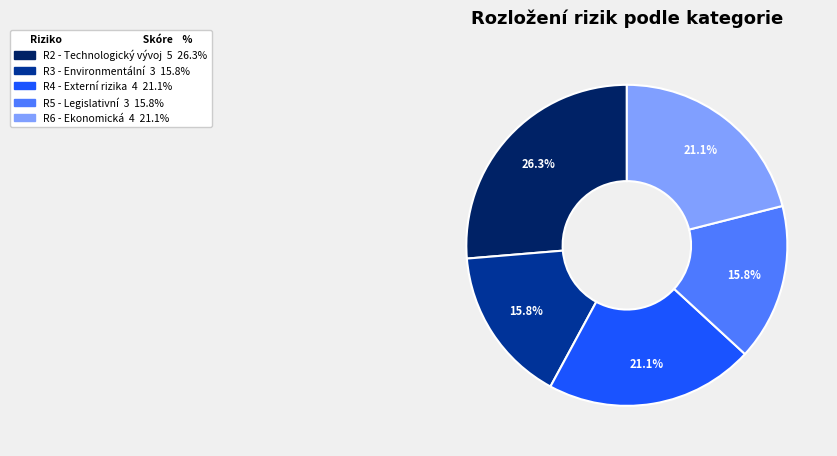

How many slices are in this pie chart?

5